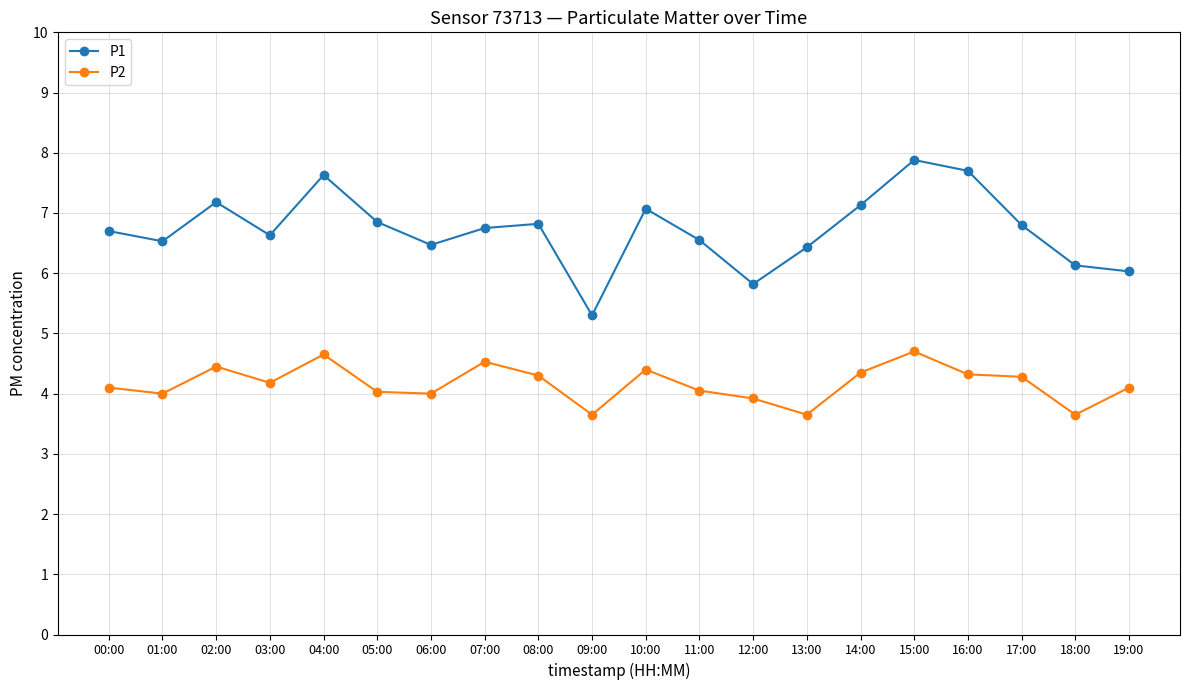

List the series in order of their peak value, lowest first.

P2, P1